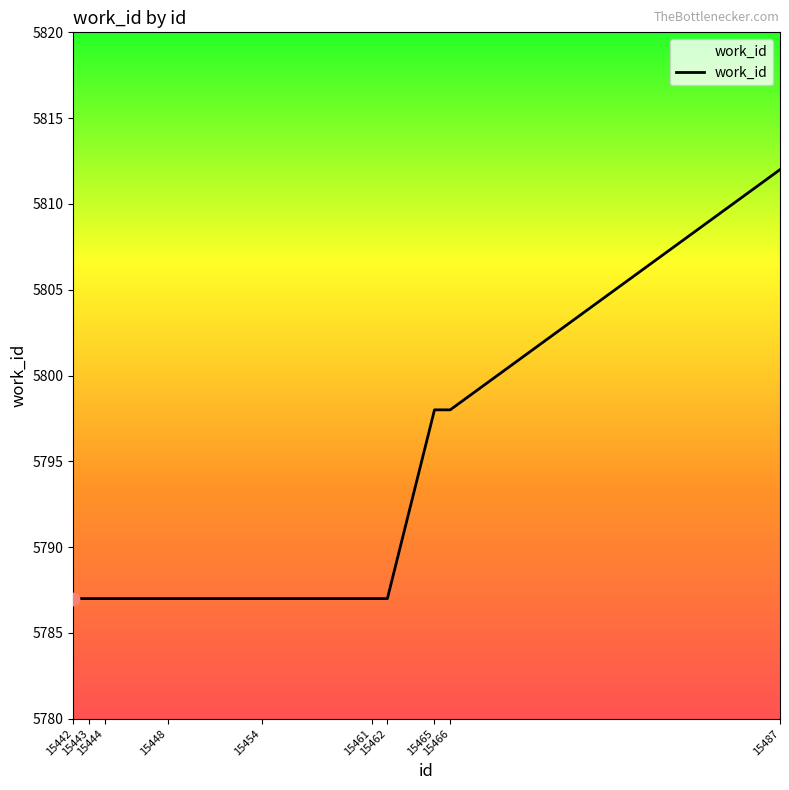

Which has a higher value, 15444 or 15487?

15487